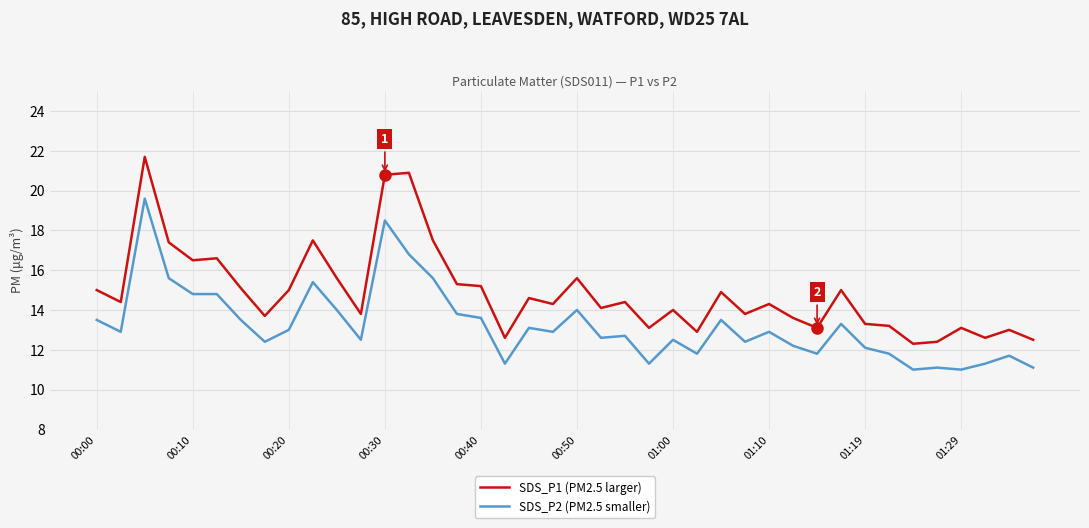

True or false: SDS_P2 (PM2.5 smaller) and SDS_P1 (PM2.5 larger) cross at least once.

False